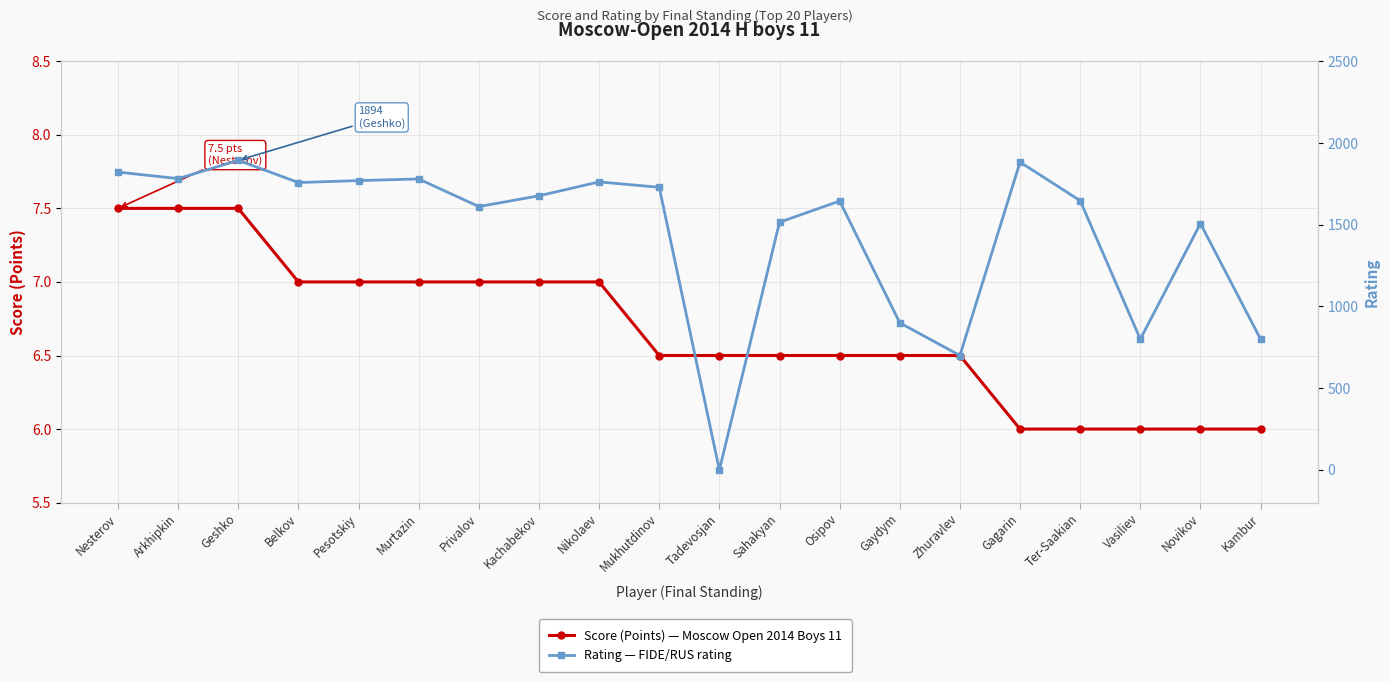

At which category does Rating reach its first local peak?

Geshko